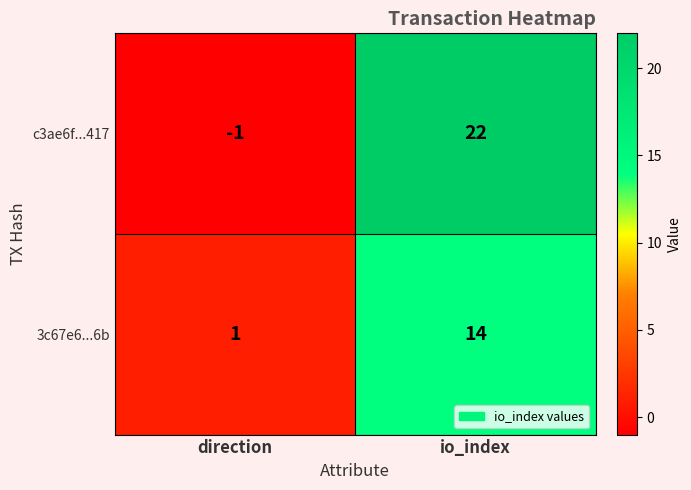

What is the sum of all 3c67e6...6b values?

15